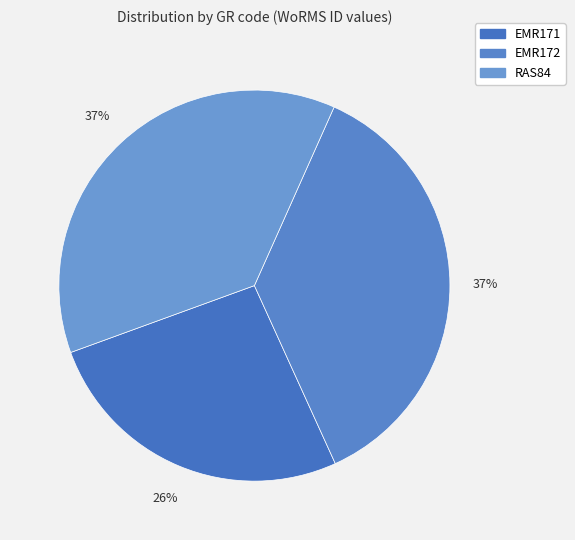

Count the number of slices in the pie.

3